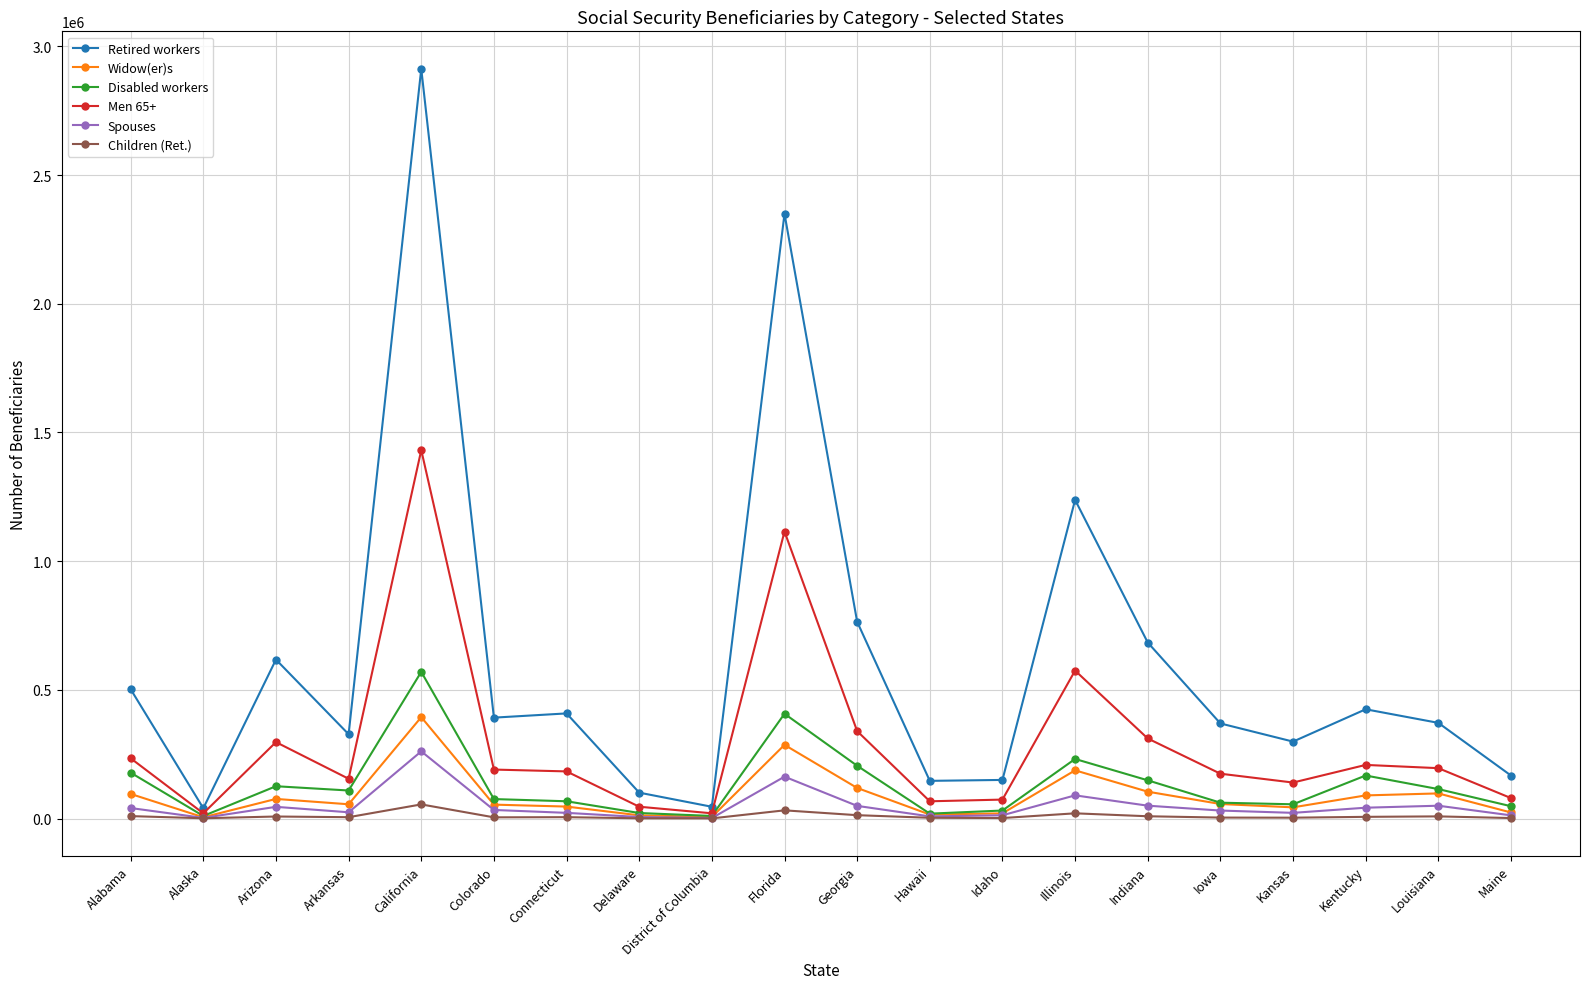

Which label corresponds to the largest value in the chart?

California